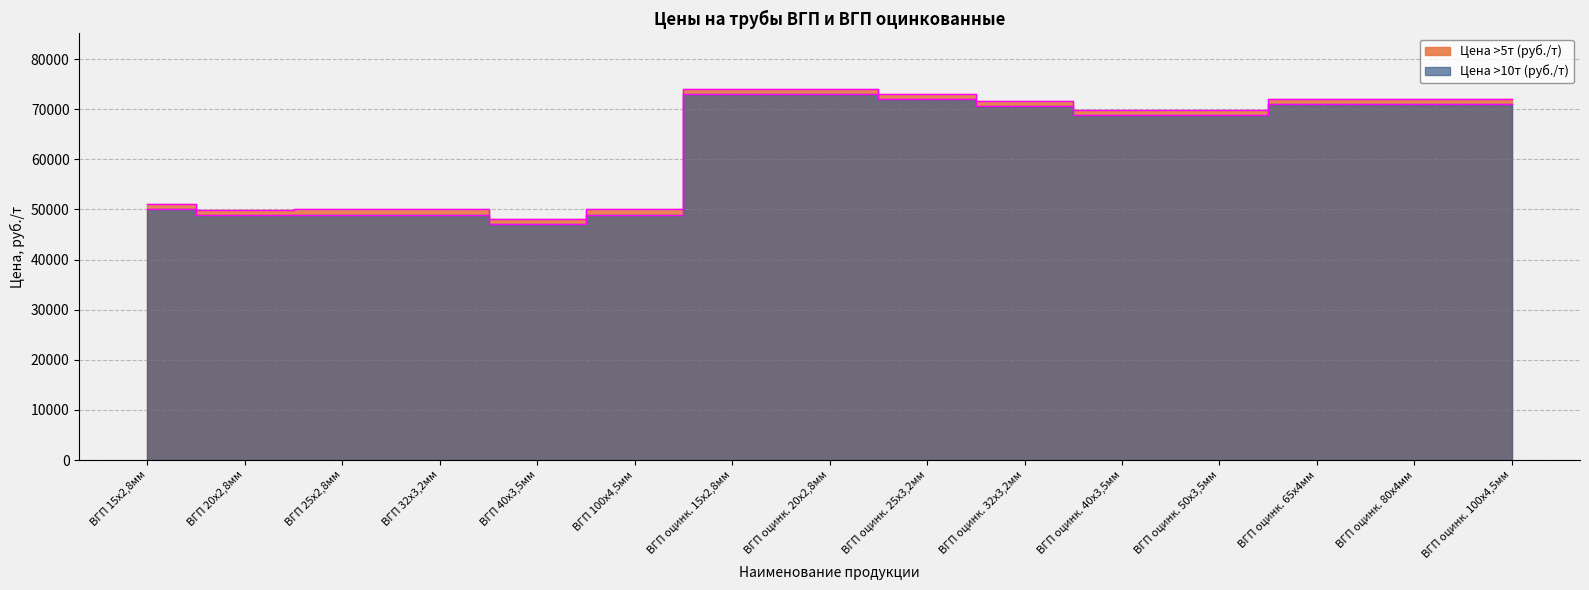

How many lines are shown in the chart?

2